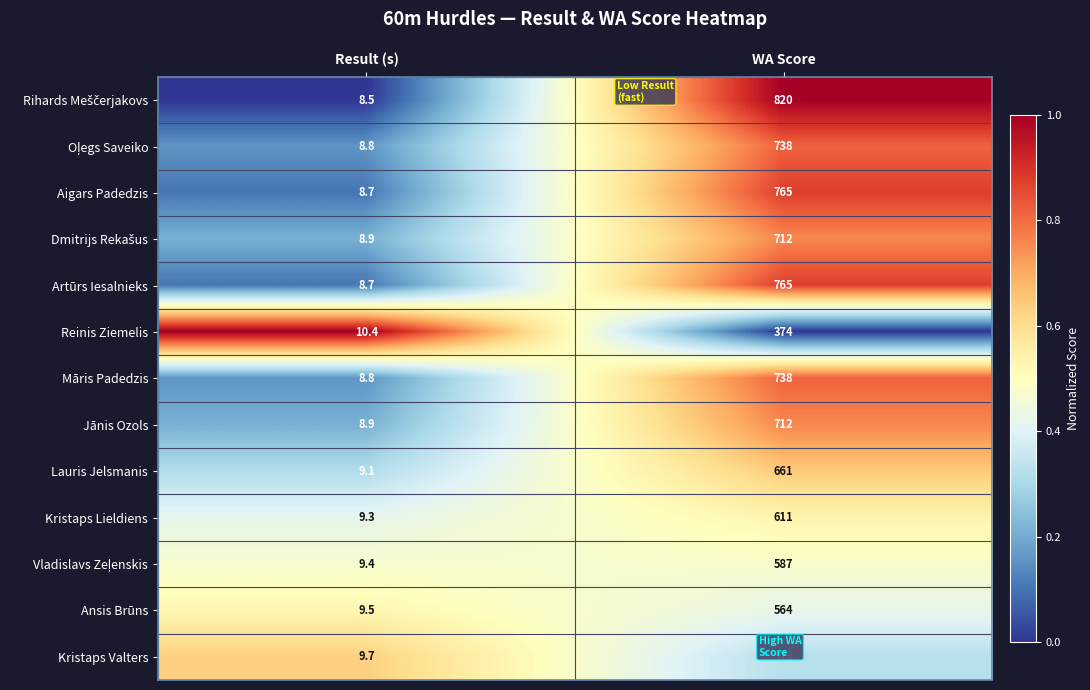

Read the Māris Padedzis value at Result (s).

8.8